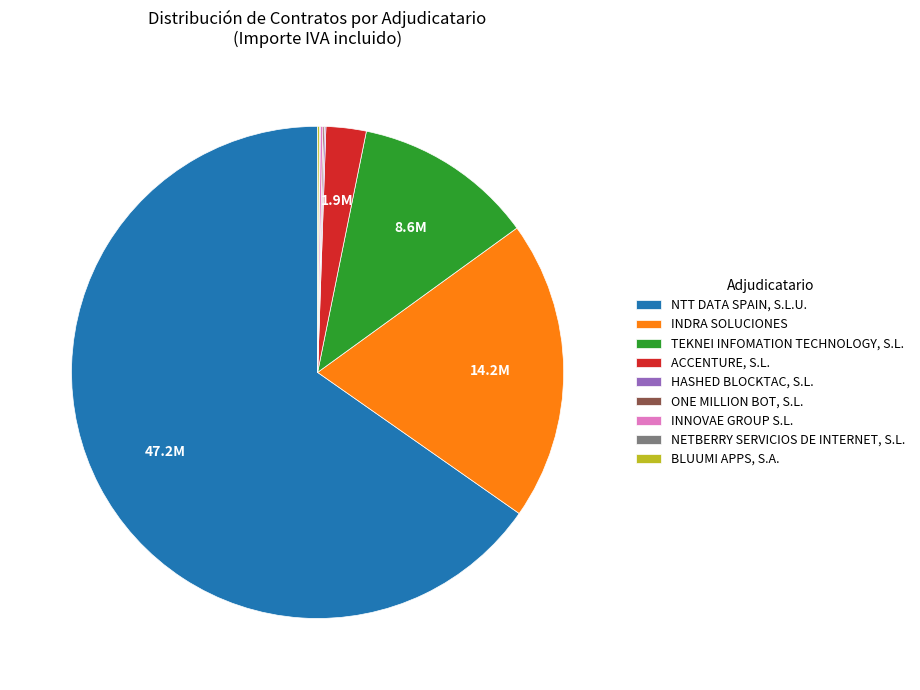

True or false: TEKNEI INFOMATION TECHNOLOGY, S.L. accounts for 12% of the total.

True